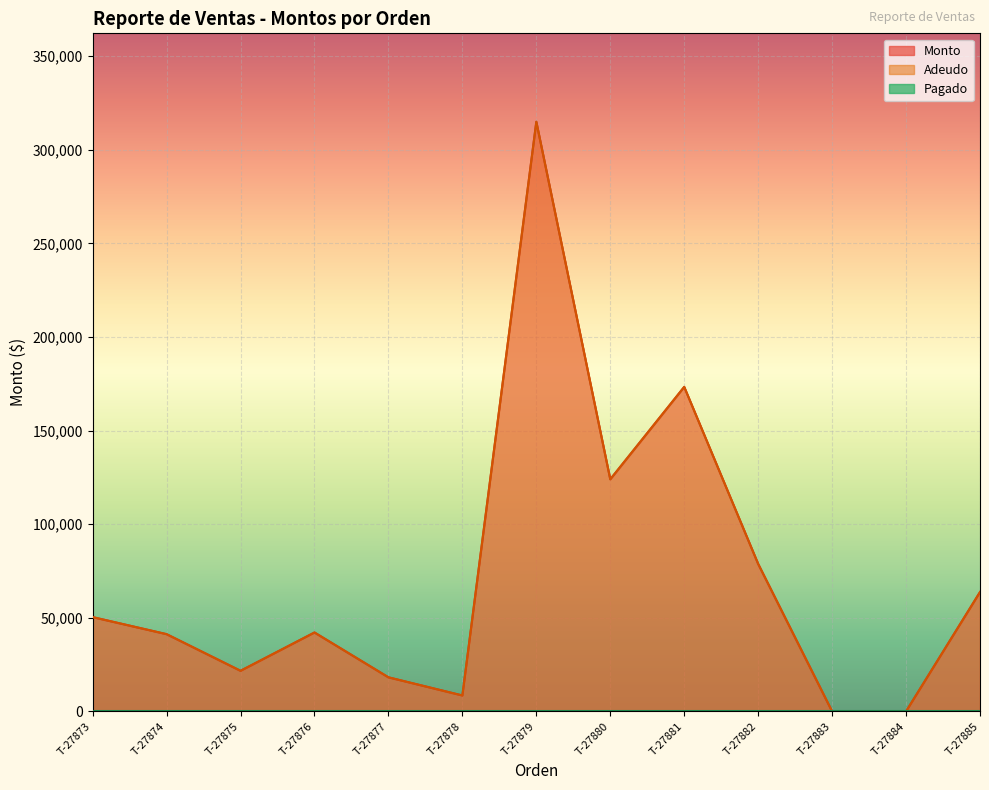

Does the chart display data point markers on the line(s)?

No